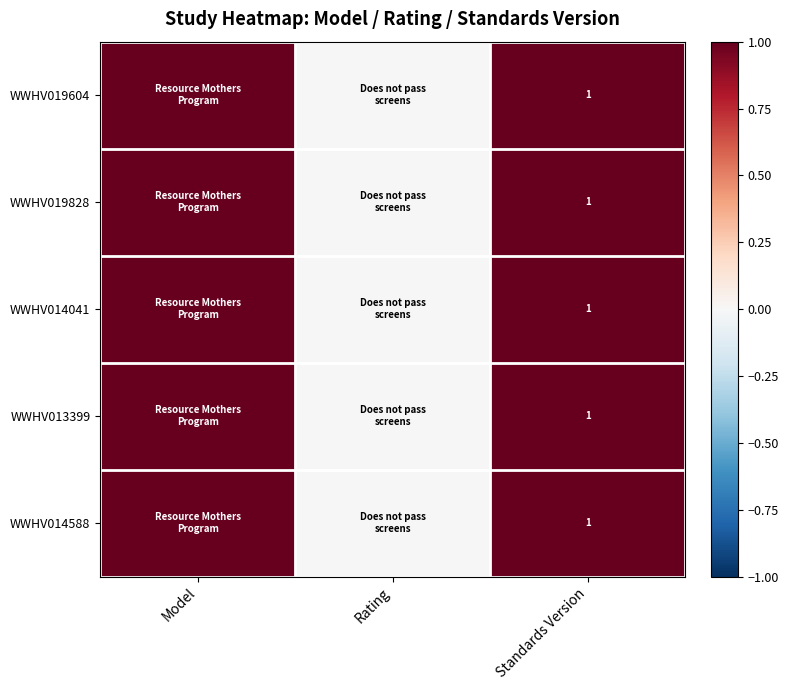

True or false: WWHV019604 has a value of 0 at Standards Version.

False